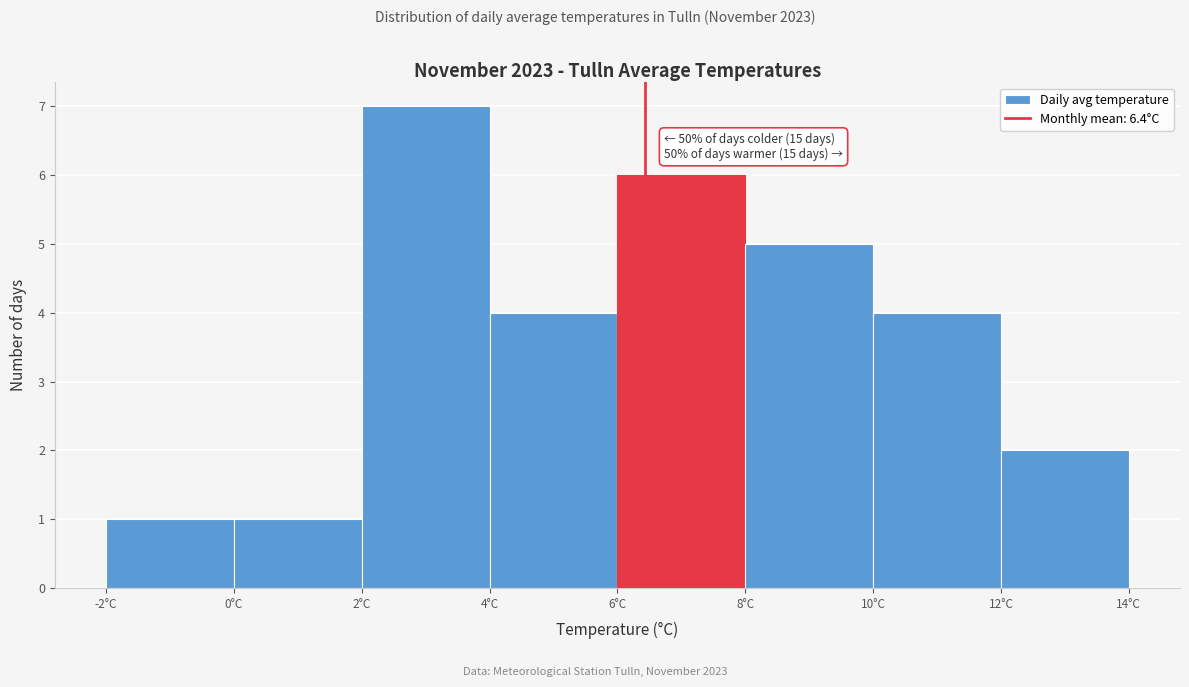

Which range on the x-axis has the tallest bar?

2 to 4